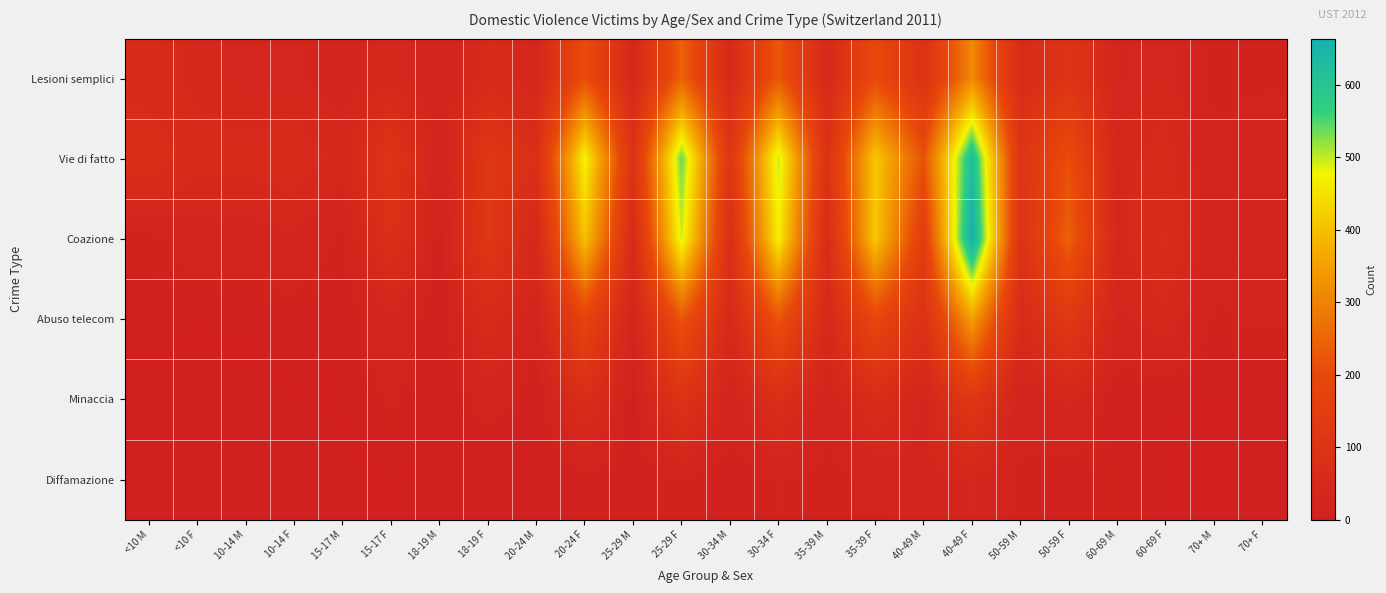

Reading left to right, list all the values displayed in this chart.

Lesioni semplici: <10 M=56	<10 F=41	10-14 M=32	10-14 F=33	15-17 M=24	15-17 F=43	18-19 M=18	18-19 F=56	20-24 M=34	20-24 F=212	25-29 M=39	25-29 F=246	30-34 M=52	30-34 F=228	35-39 M=48	35-39 F=199	40-49 M=93	40-49 F=313	50-59 M=57	50-59 F=103	60-69 M=30	60-69 F=35	70+ M=12	70+ F=13
Vie di fatto: <10 M=78	<10 F=53	10-14 M=51	10-14 F=58	15-17 M=40	15-17 F=106	18-19 M=16	18-19 F=119	20-24 M=79	20-24 F=475	25-29 M=98	25-29 F=540	30-34 M=112	30-34 F=498	35-39 M=91	35-39 F=414	40-49 M=219	40-49 F=620	50-59 M=108	50-59 F=209	60-69 M=38	60-69 F=54	70+ M=18	70+ F=27
Coazione: <10 M=12	<10 F=24	10-14 M=25	10-14 F=29	15-17 M=13	15-17 F=83	18-19 M=10	18-19 F=119	20-24 M=42	20-24 F=404	25-29 M=55	25-29 F=493	30-34 M=77	30-34 F=468	35-39 M=63	35-39 F=413	40-49 M=146	40-49 F=664	50-59 M=97	50-59 F=245	60-69 M=41	60-69 F=67	70+ M=19	70+ F=29
Abuso telecom: <10 M=8	<10 F=5	10-14 M=6	10-14 F=10	15-17 M=5	15-17 F=29	18-19 M=5	18-19 F=57	20-24 M=22	20-24 F=178	25-29 M=26	25-29 F=224	30-34 M=49	30-34 F=223	35-39 M=47	35-39 F=189	40-49 M=90	40-49 F=350	50-59 M=58	50-59 F=127	60-69 M=29	60-69 F=41	70+ M=14	70+ F=18
Minaccia: <10 M=0	<10 F=0	10-14 M=1	10-14 F=3	15-17 M=4	15-17 F=18	18-19 M=1	18-19 F=24	20-24 M=6	20-24 F=71	25-29 M=8	25-29 F=98	30-34 M=19	30-34 F=77	35-39 M=18	35-39 F=66	40-49 M=29	40-49 F=120	50-59 M=19	50-59 F=36	60-69 M=6	60-69 F=6	70+ M=4	70+ F=2
Diffamazione: <10 M=0	<10 F=0	10-14 M=1	10-14 F=0	15-17 M=1	15-17 F=4	18-19 M=0	18-19 F=1	20-24 M=2	20-24 F=9	25-29 M=8	25-29 F=15	30-34 M=8	30-34 F=16	35-39 M=12	35-39 F=18	40-49 M=27	40-49 F=32	50-59 M=14	50-59 F=8	60-69 M=13	60-69 F=3	70+ M=4	70+ F=2